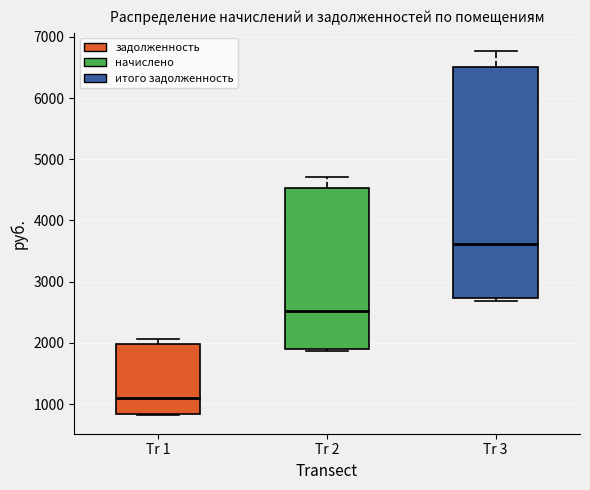

Reading left to right, transcribe this box plot: for each box, give where its median line is, the range the box spans, and where its two whiskers end, as read against the y-axis. The values are not printed on the chart, so give them approximately, as read against the axis.

Tr 1: median 1100, box 800 to 2000, whiskers 800 to 2100
Tr 2: median 2500, box 1900 to 4500, whiskers 1900 (just below the box's lower edge) to 4700
Tr 3: median 3600, box 2700 to 6500, whiskers 2700 (just below the box's lower edge) to 6800